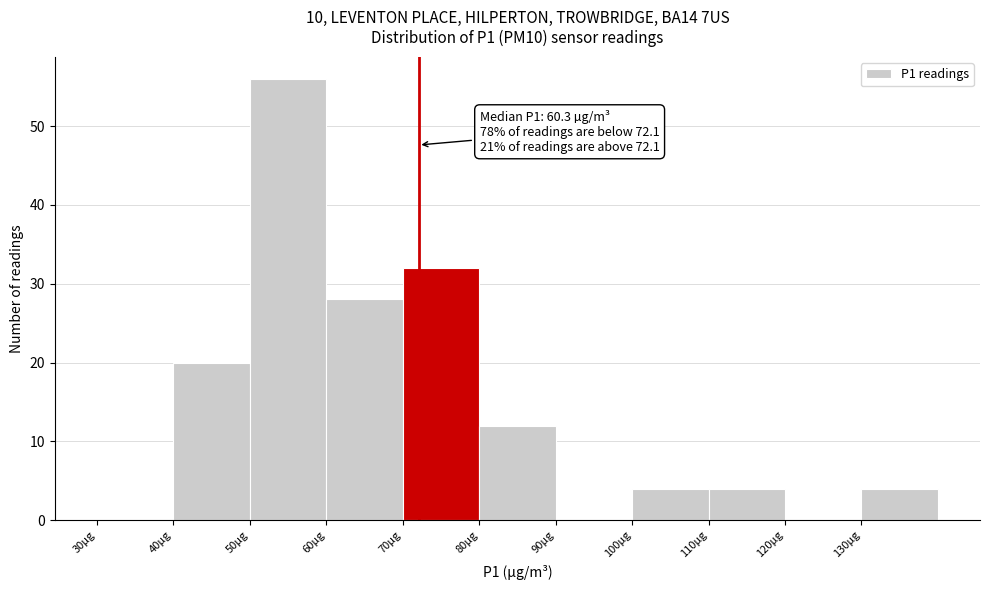

Which range on the x-axis has the tallest bar?

50 to 60